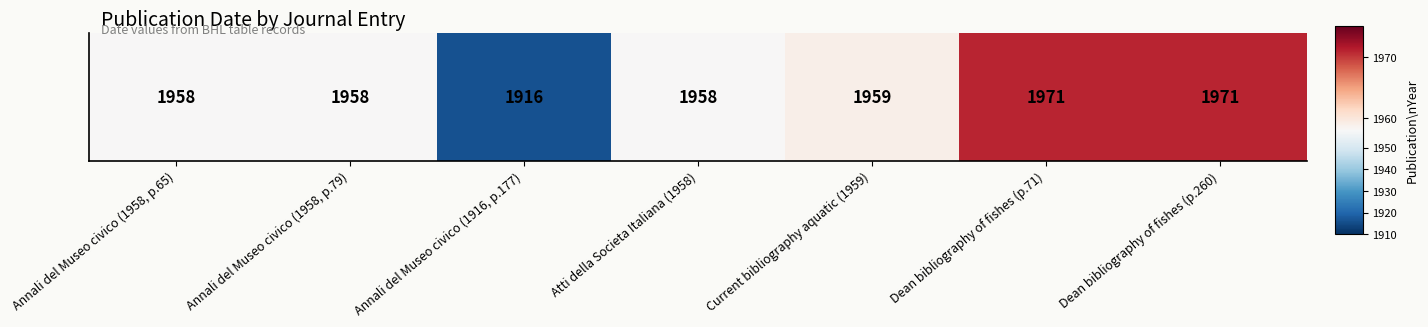

What is the ratio of the value at Annali del Museo civico (1958, p.65) to the value at Annali del Museo civico (1958, p.79)?

1.0